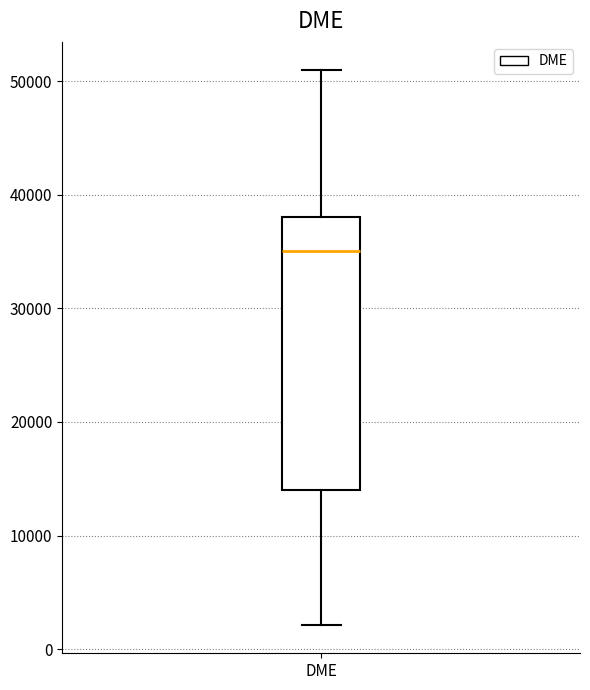

Read this box plot against the y-axis: the position of the median line, the range covered by the box, and the ends of both whiskers. The values are not printed on the chart, so give them approximately, as read against the axis.

median 35000, box 14000 to 38000, whiskers 2000 to 51000